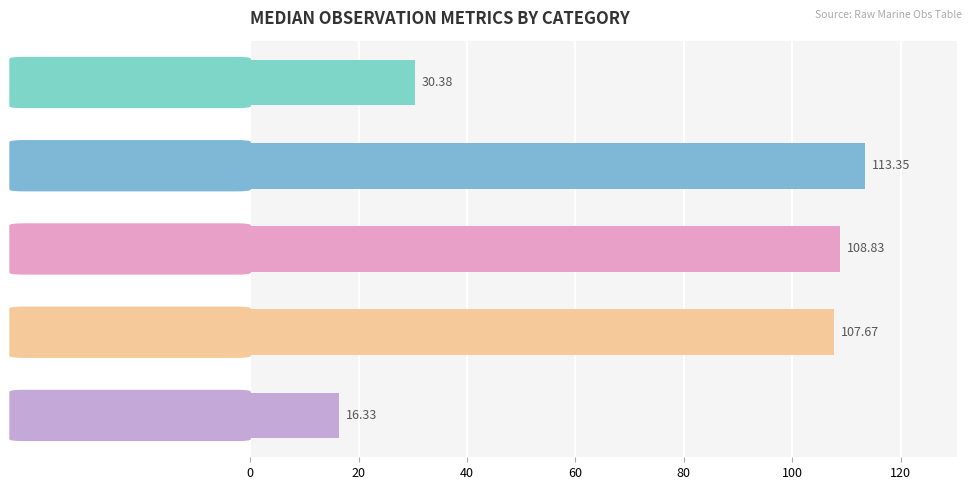

What is the label of the 4th bar from the right?

Avg MSQUARE